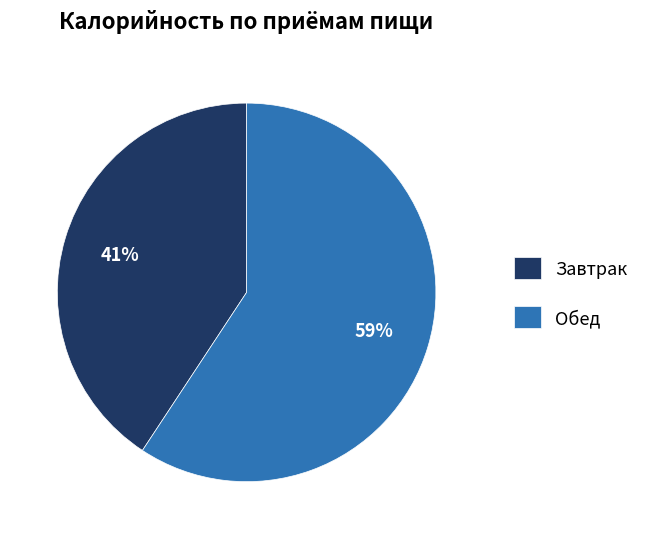

Which category has the biggest portion of the pie?

Обед